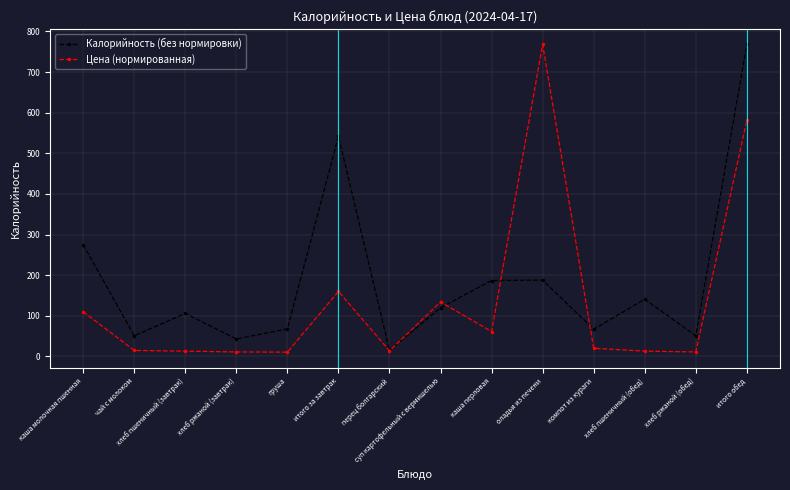

What is the minimum value shown in the chart?

10.7